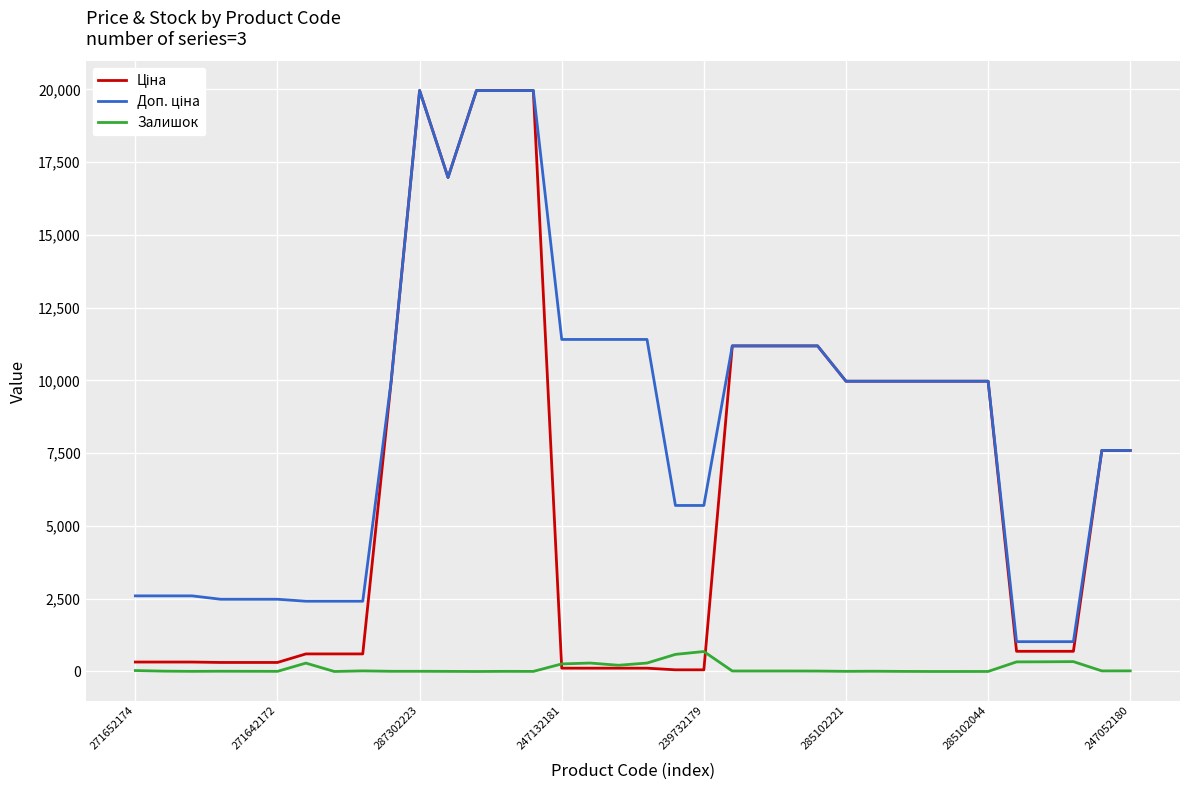

What is the highest value of the Залишок series?

686.0